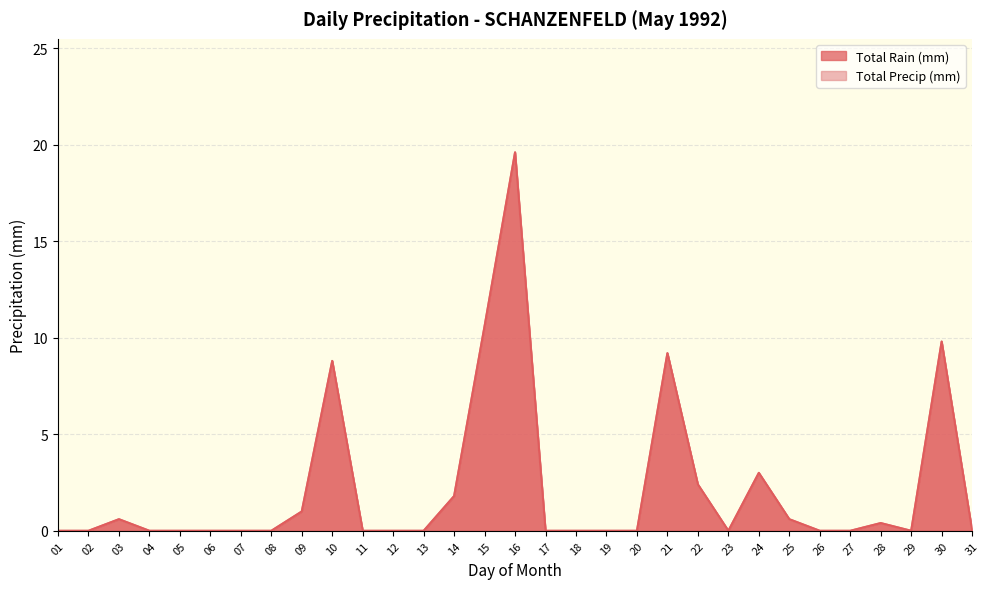

True or false: Total Rain (mm) and Total Precip (mm) intersect in this chart.

False